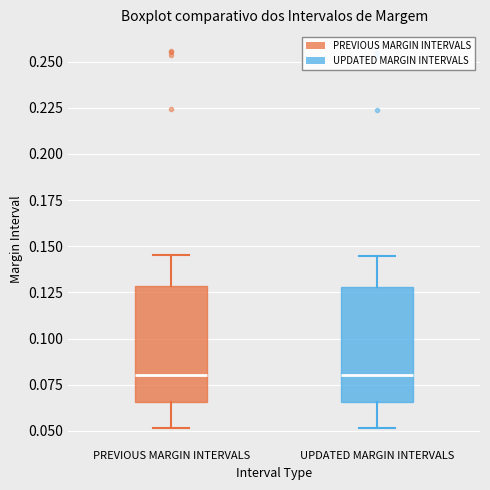

Where does the median line of the box for PREVIOUS MARGIN INTERVALS sit on the y-axis? The values are not printed on the chart, so give them approximately, as read against the axis.

0.080